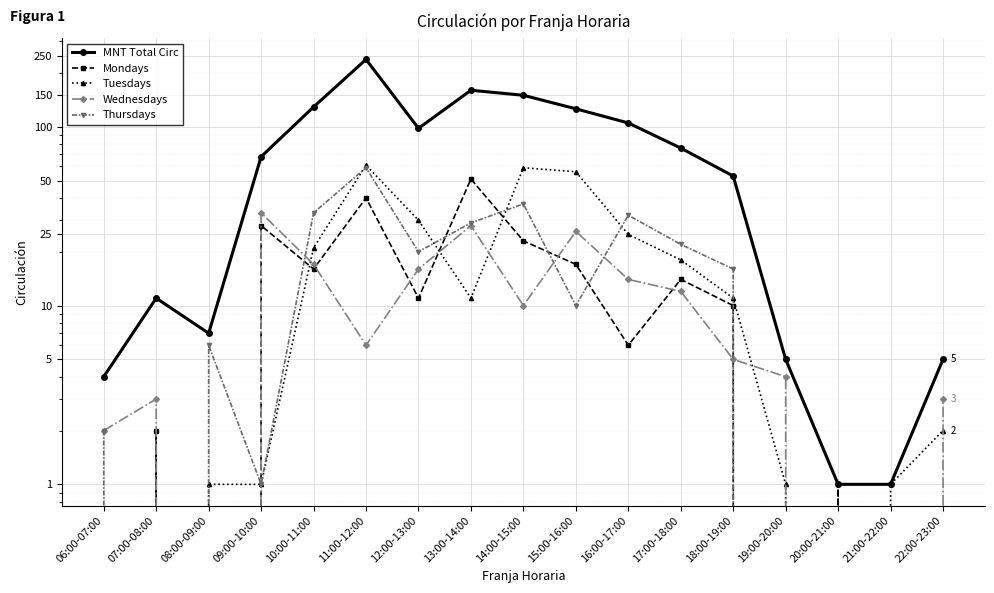

True or false: Thursdays has more than 2 points higher than both neighbors.

True